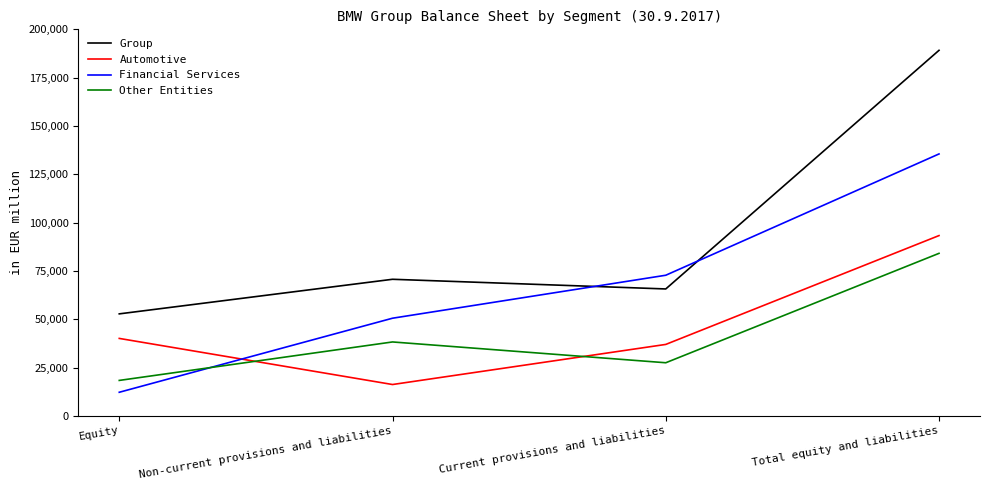

What is the difference between the highest and lowest values at Equity?

40564